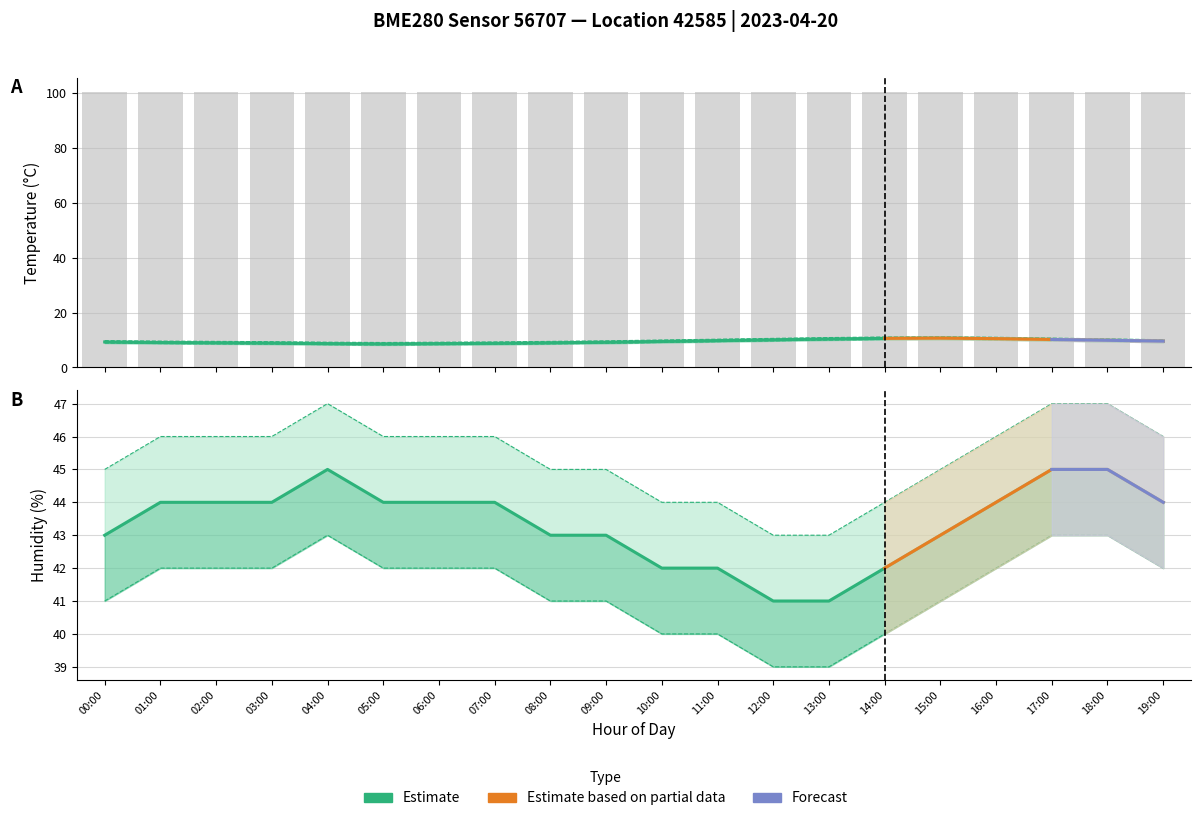

Is it true that temperature equals 9.8 at 11:00?

True